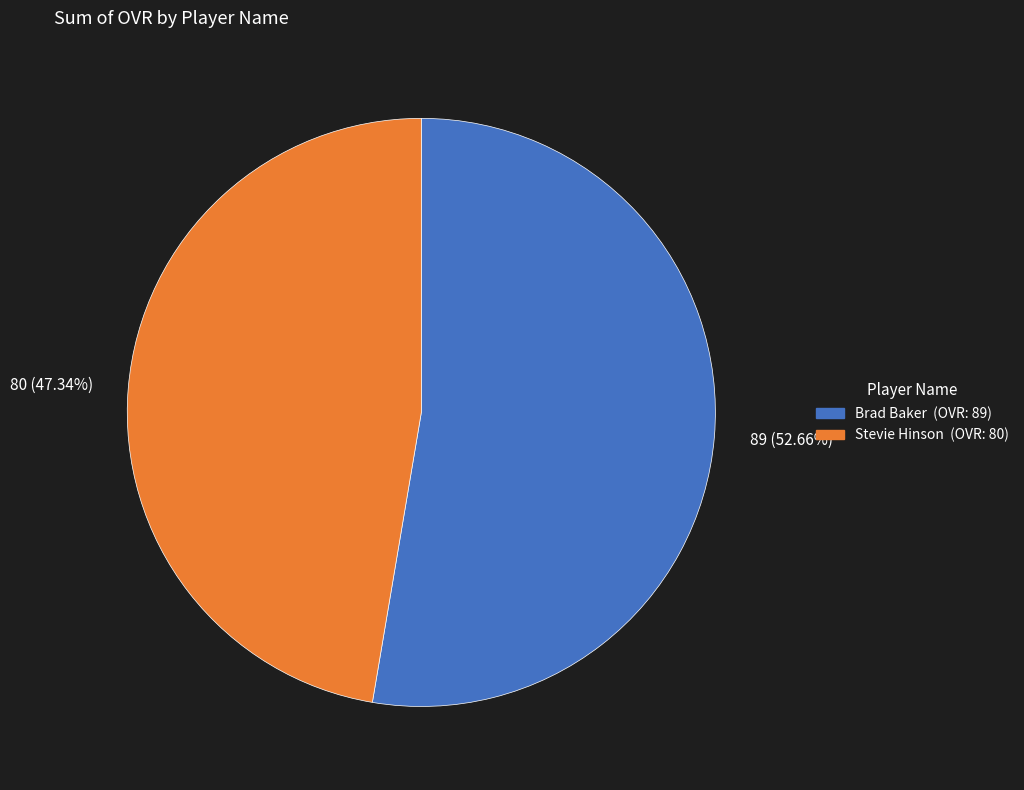

Which category has the smallest portion of the pie?

80 (47.34%)